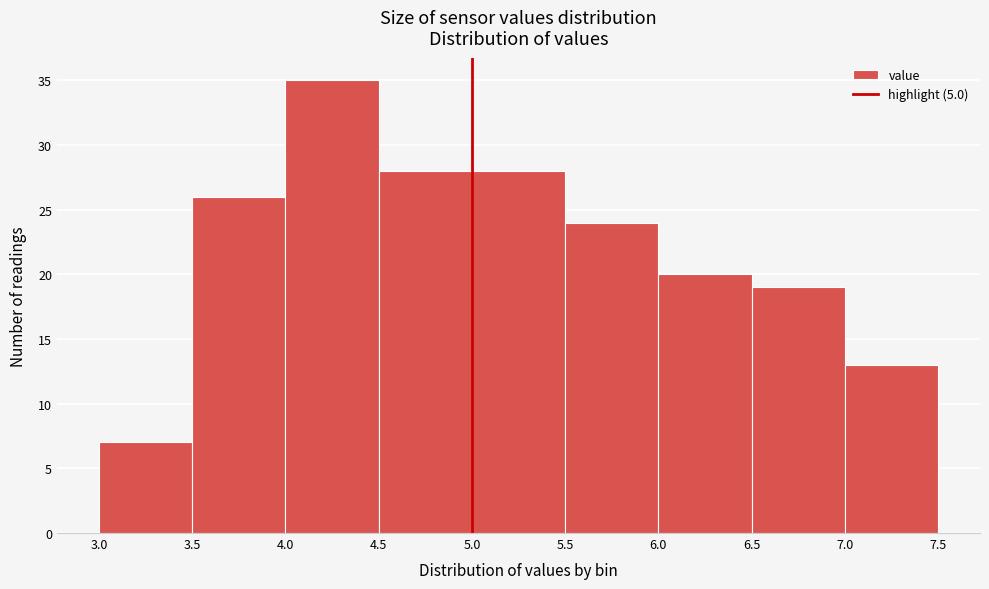

How tall is the bar that spans 6.0 to 6.5 on the x-axis? The values are not printed on the chart, so give them approximately, as read against the axis.

20